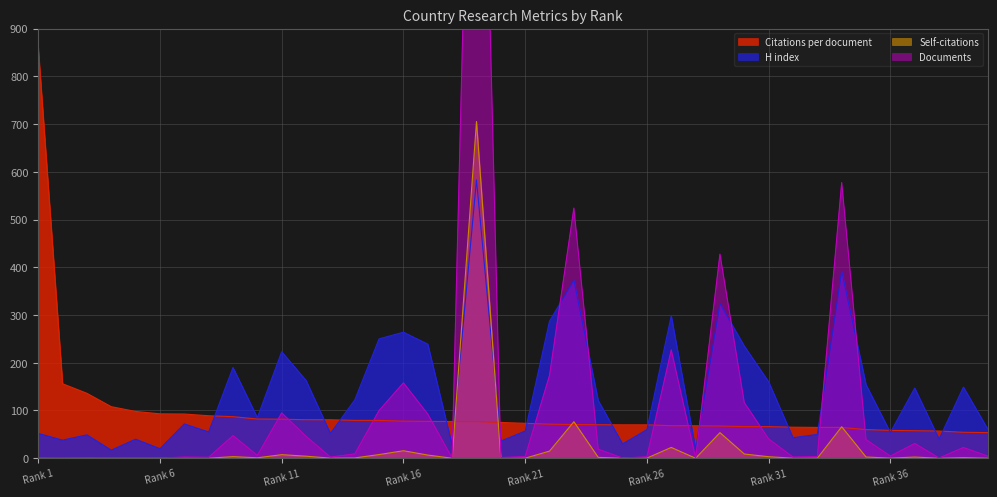

What is the difference between the maximum and second lowest values in the H index series?

564.0